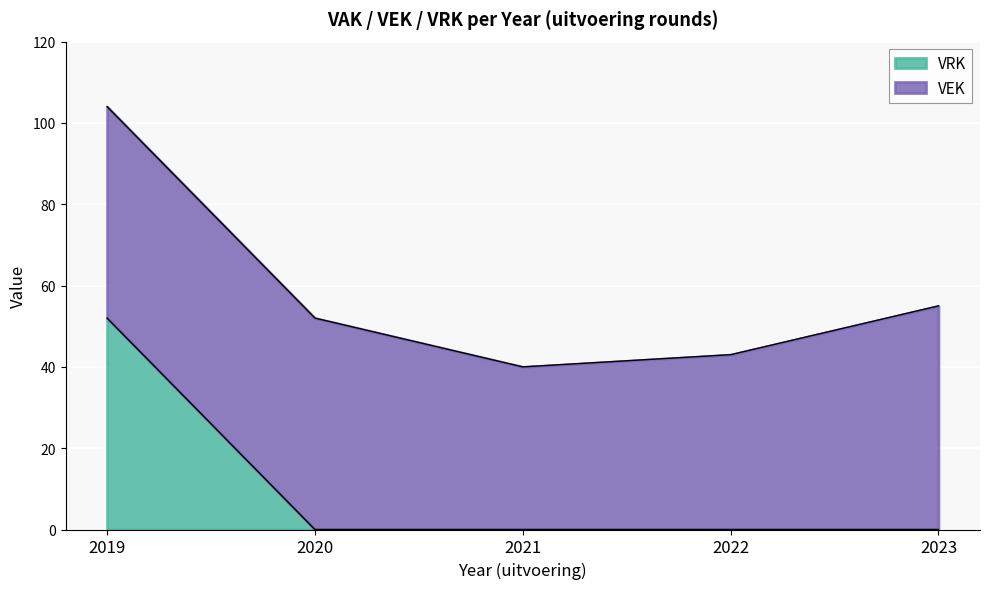

What is the highest value of the VRK series?

52